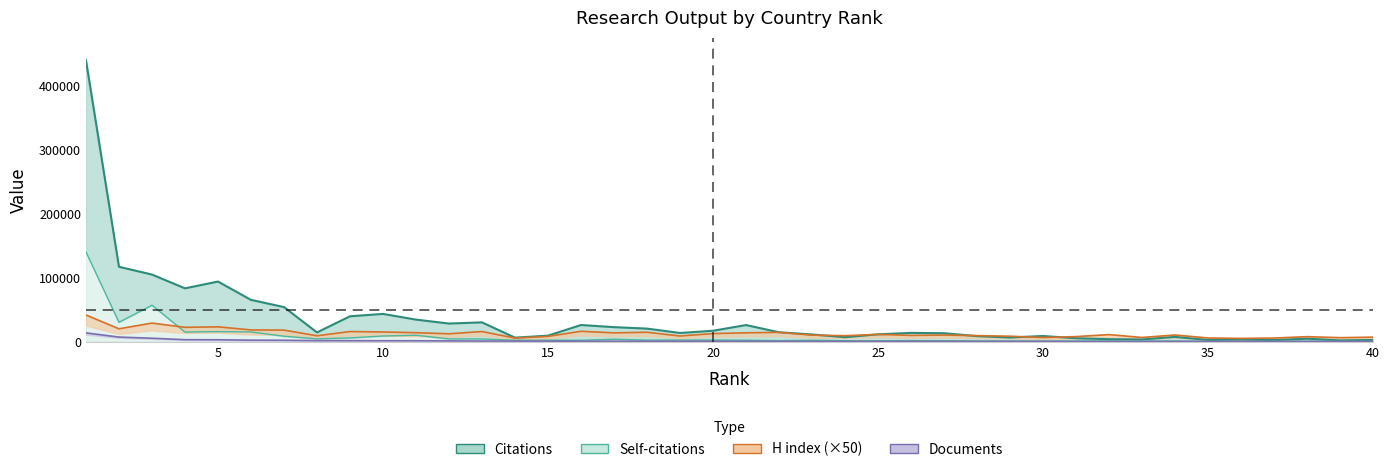

Where is the first local maximum for Citations?

5